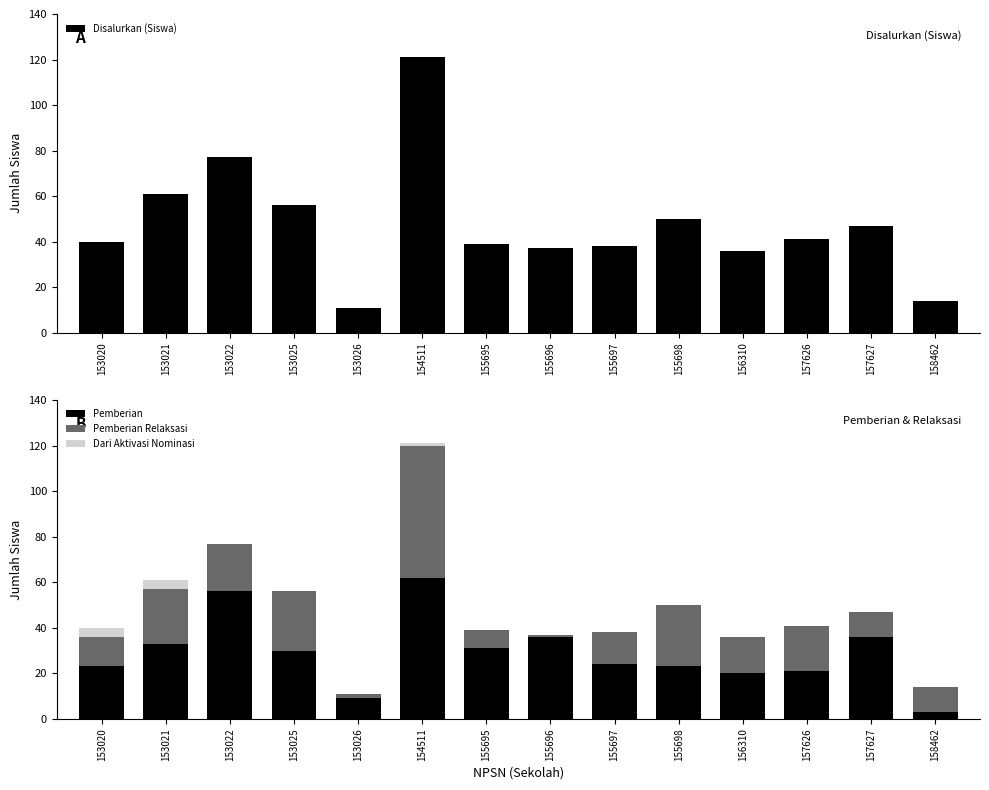

Which category has the highest value in the Pemberian Relaksasi series?

154511